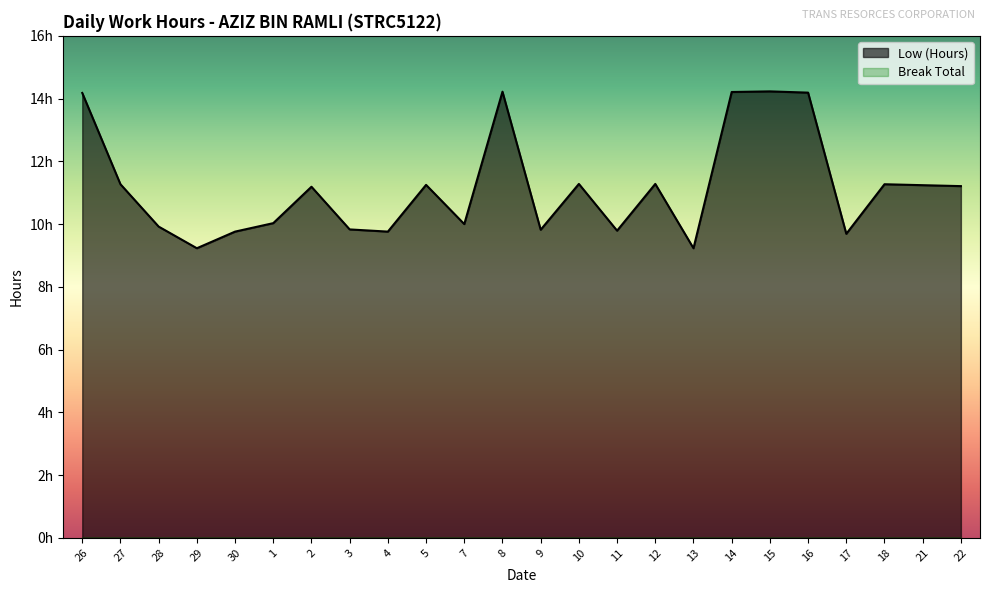

What is the value of the 8th point from the left?

9.8